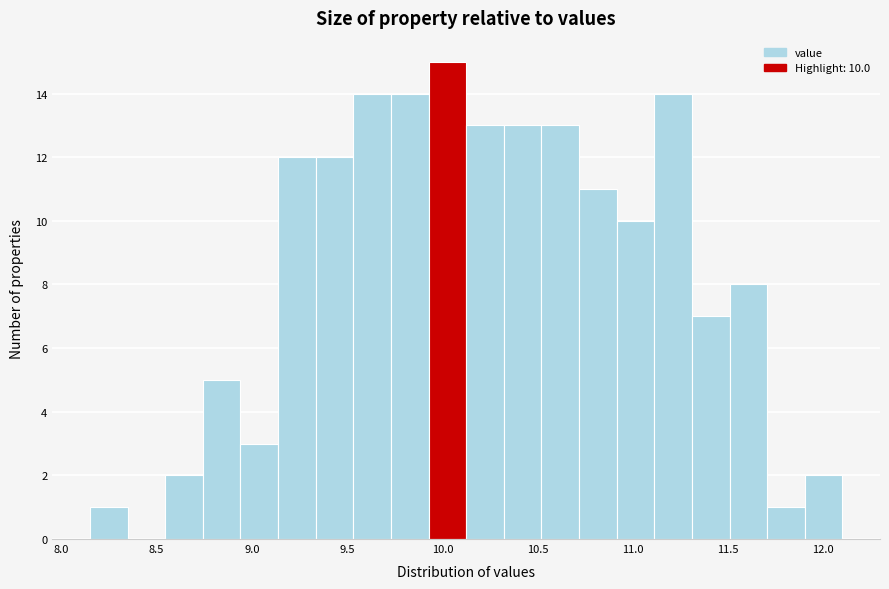

Around what value on the x-axis is the tallest bar? Give the approximate position of its centre, as read against the axis.

10.05